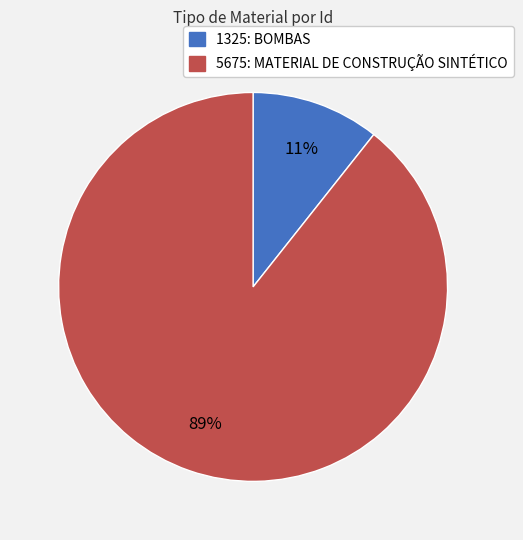

Which category accounts for the majority?

5675: MATERIAL DE CONSTRUÇÃO SINTÉTICO